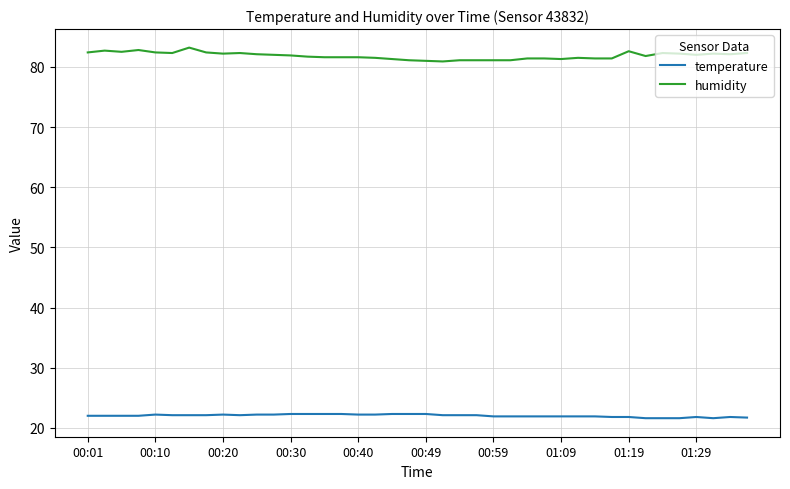

Count the temperature values in the range 21 to 22.

20